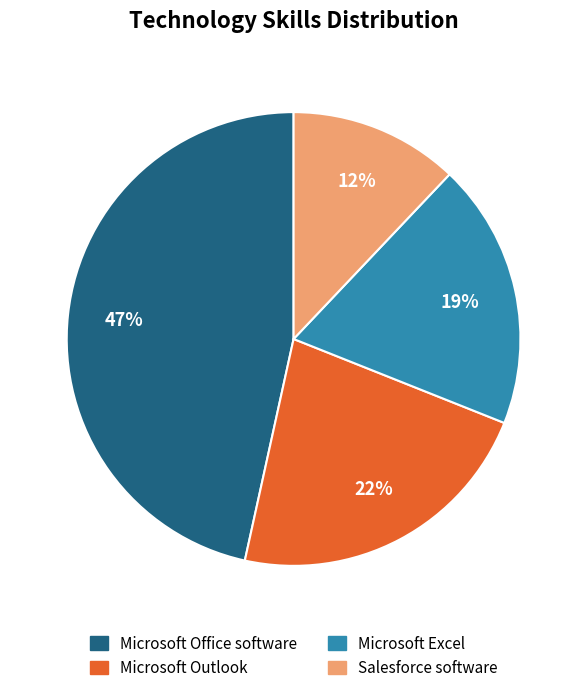

How many segments does this pie chart have?

4